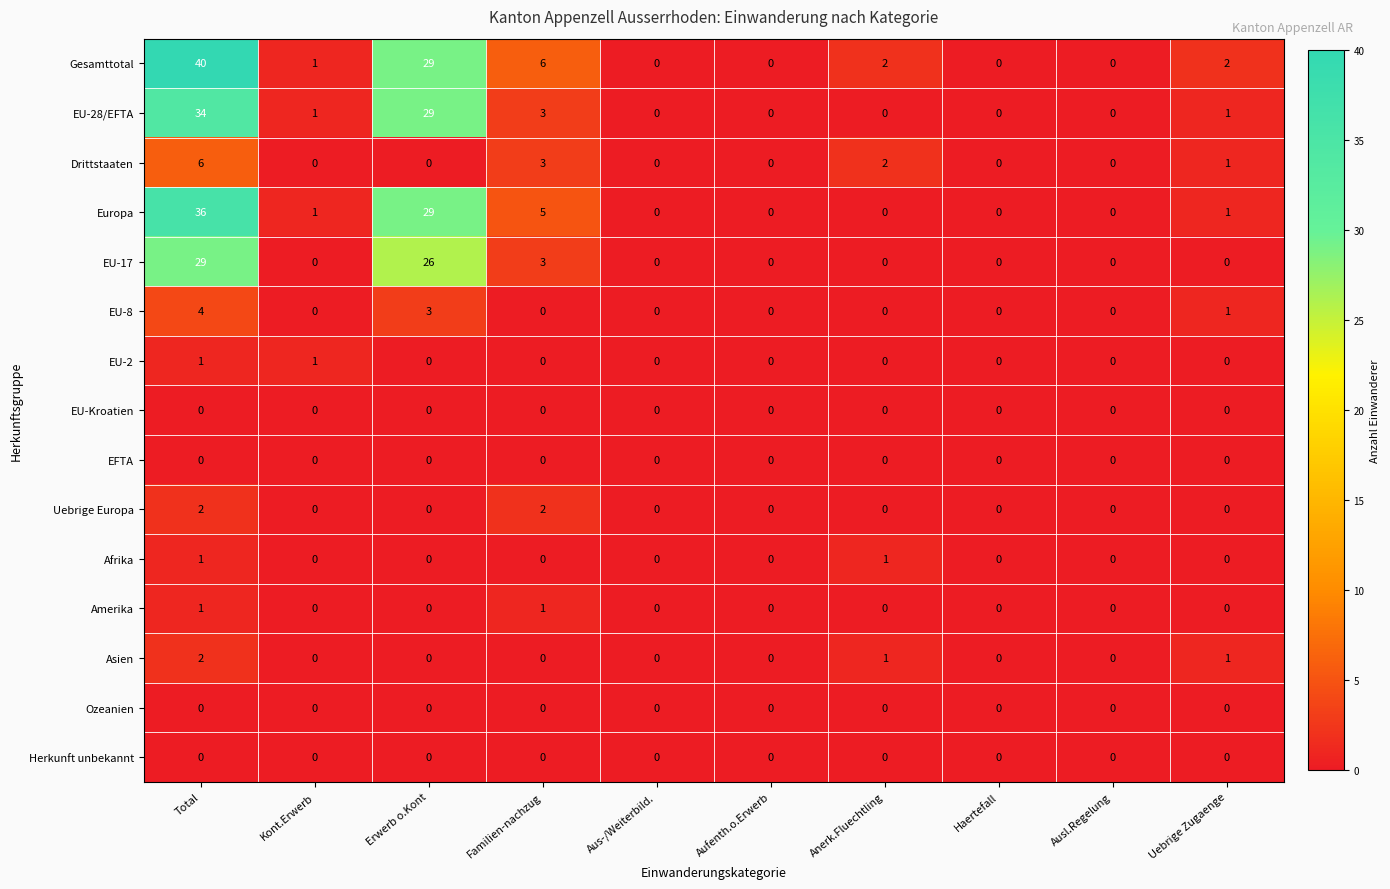

At which category is the sum across all series the highest?

Total